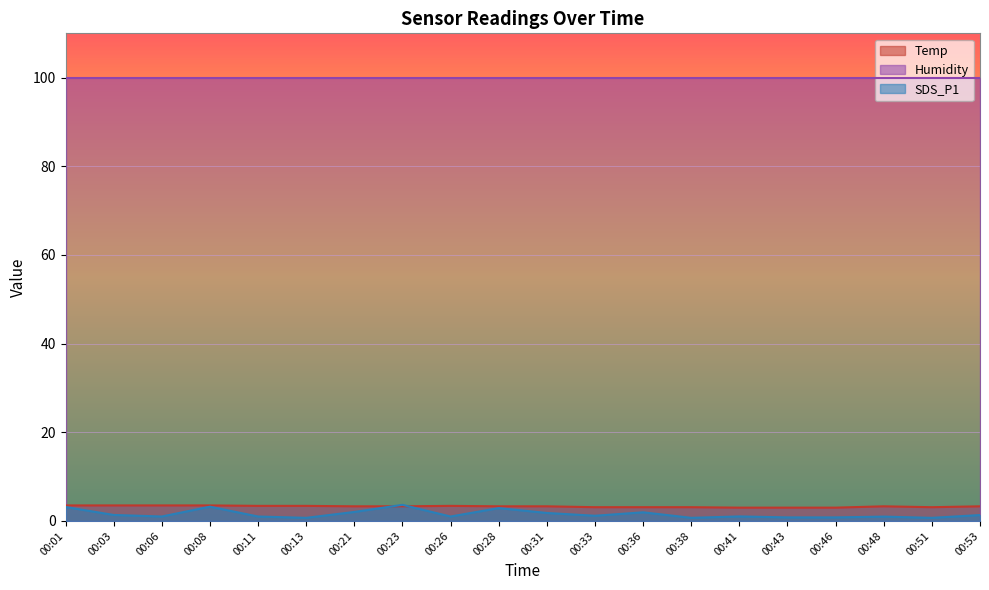

What is the greatest value displayed?

99.9